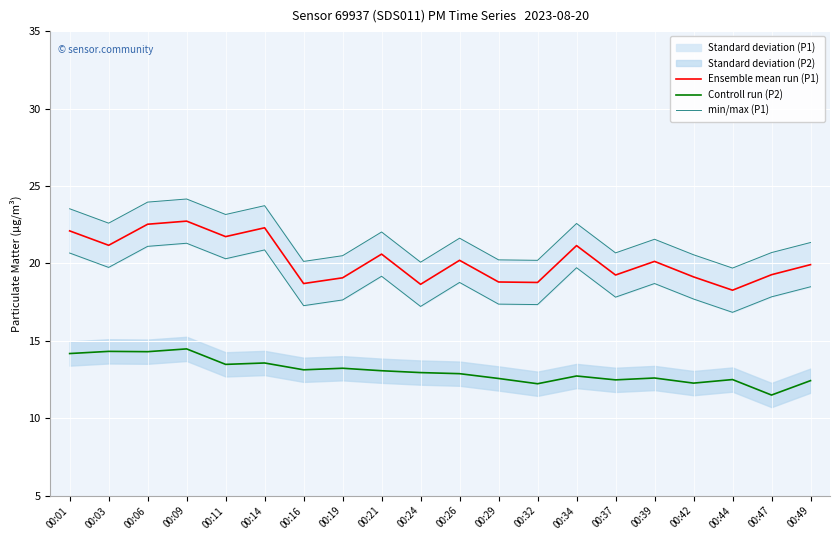

The value of Ensemble mean run (P1) at 00:24 is 8.5. True or false?

False